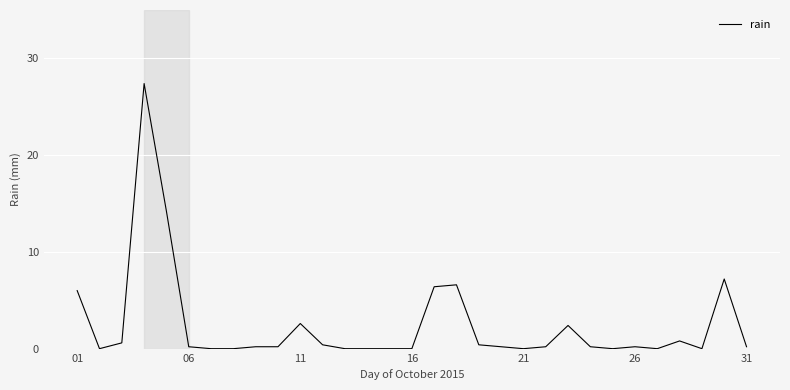

What is the maximum value shown in the chart?

27.4